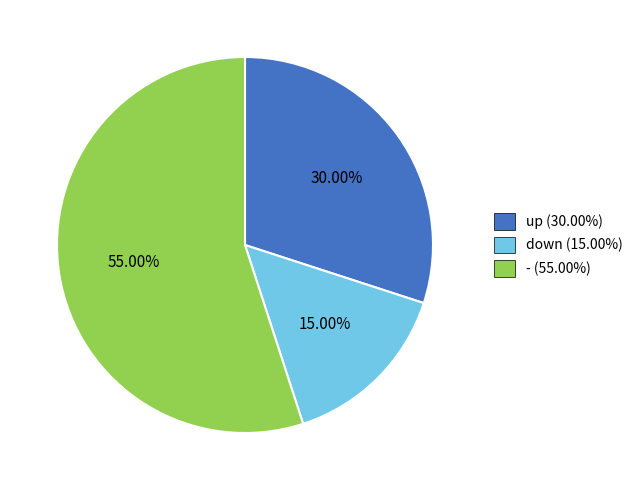

Does - account for over 50% of the chart?

Yes